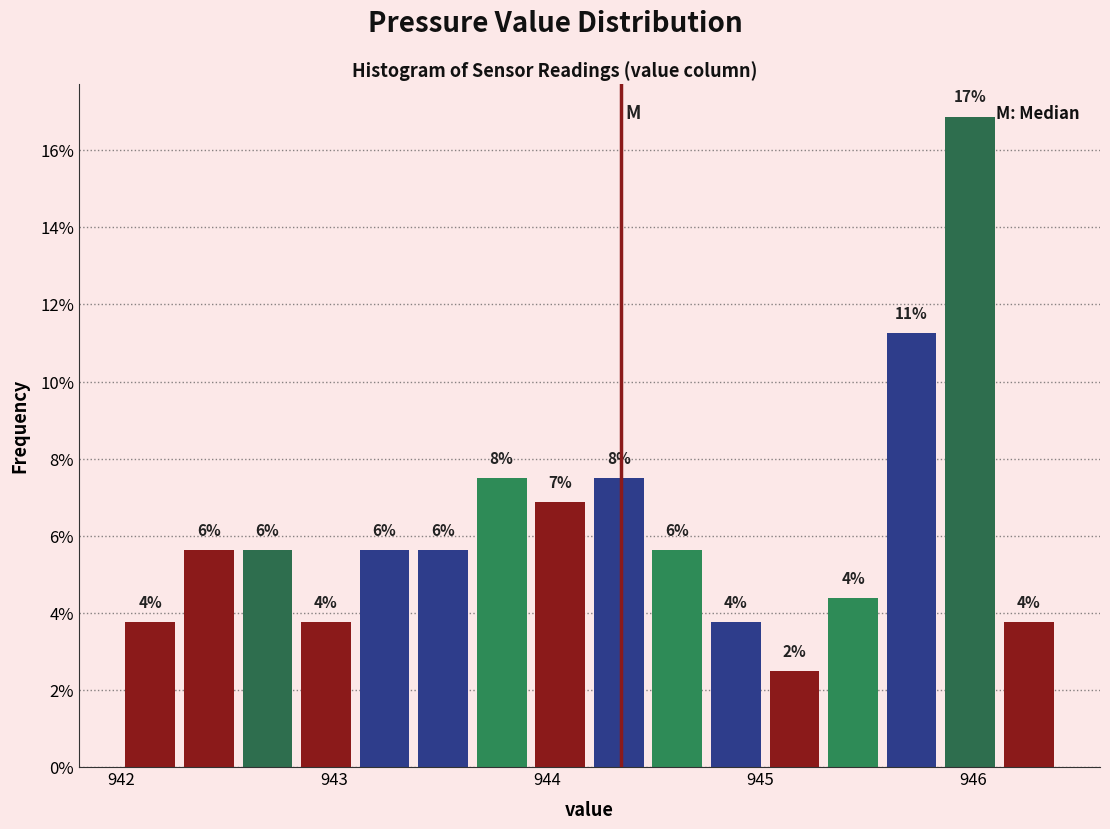

Around what value on the x-axis is the tallest bar? Give the approximate position of its centre, as read against the axis.

946.0